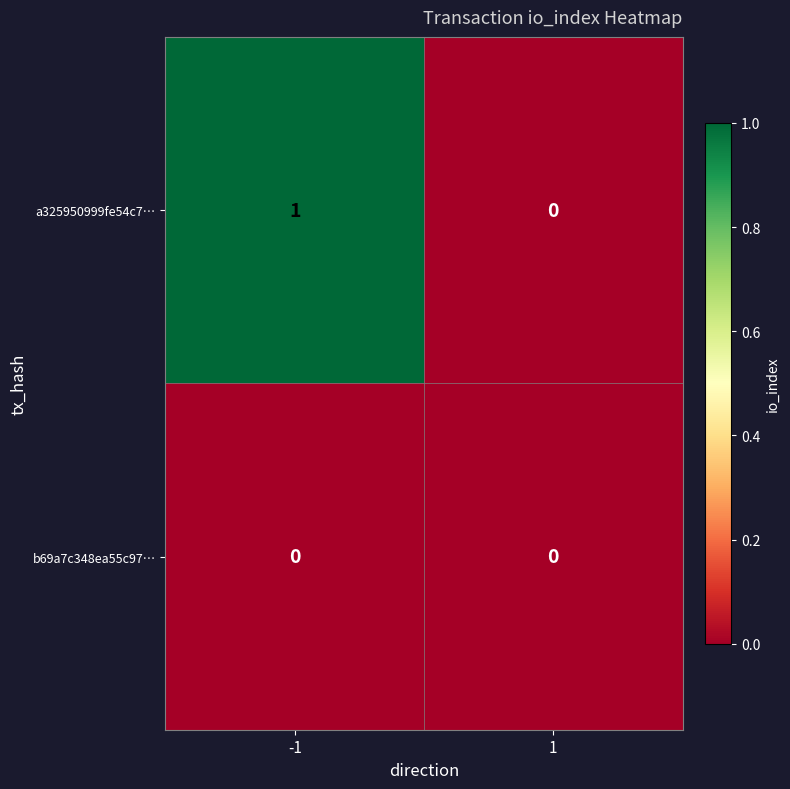

The value of a325950999fe54c7… at 1 is 0. True or false?

True